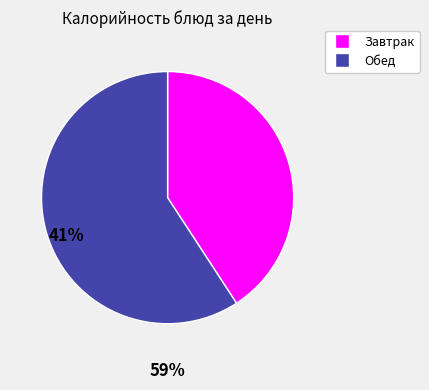

Is there any slice that represents more than half of the pie?

Yes